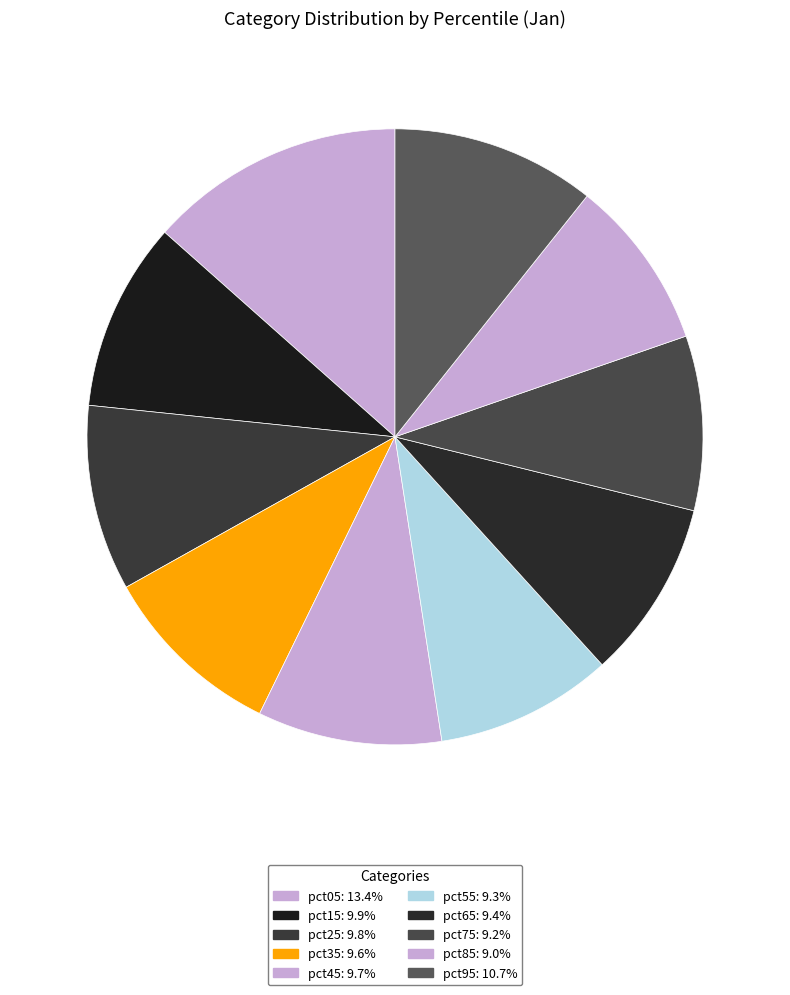

How many slices are in this pie chart?

10